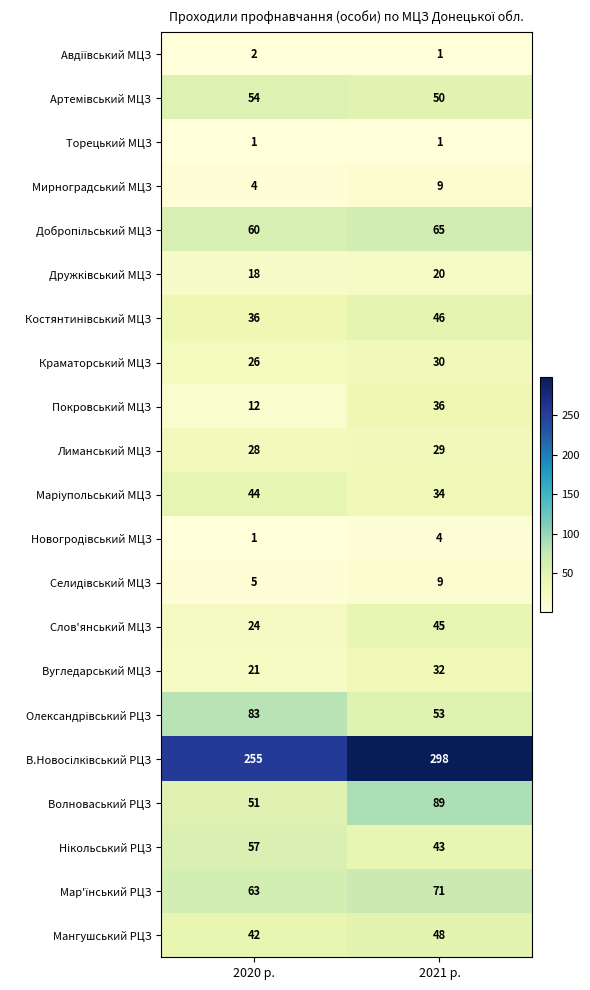

List the labels in order of Краматорський МЦЗ value, smallest first.

2020 р., 2021 р.